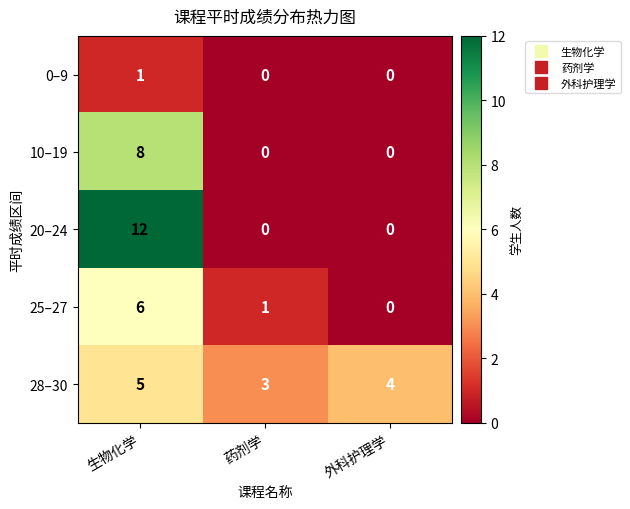

Rank the series by their maximum value, from lowest to highest.

0–9, 28–30, 25–27, 10–19, 20–24